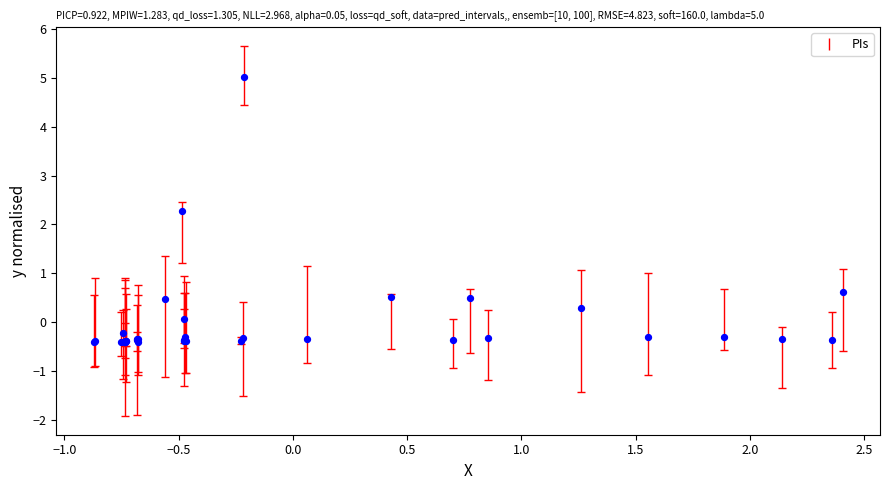

What Y value in the scatter plot is closest to 2?

2.3